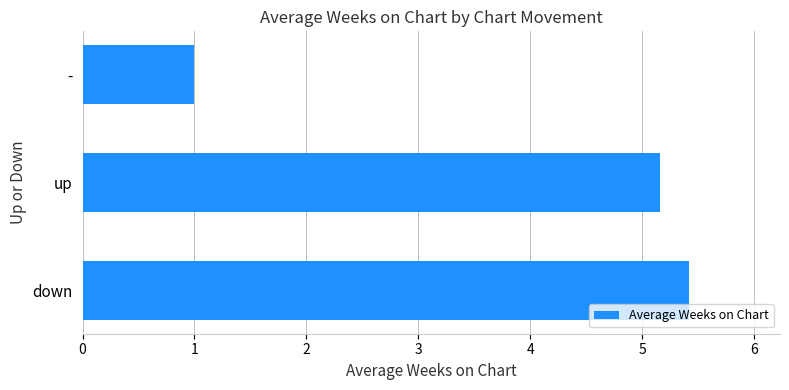

The value at up is 5.2. True or false?

True